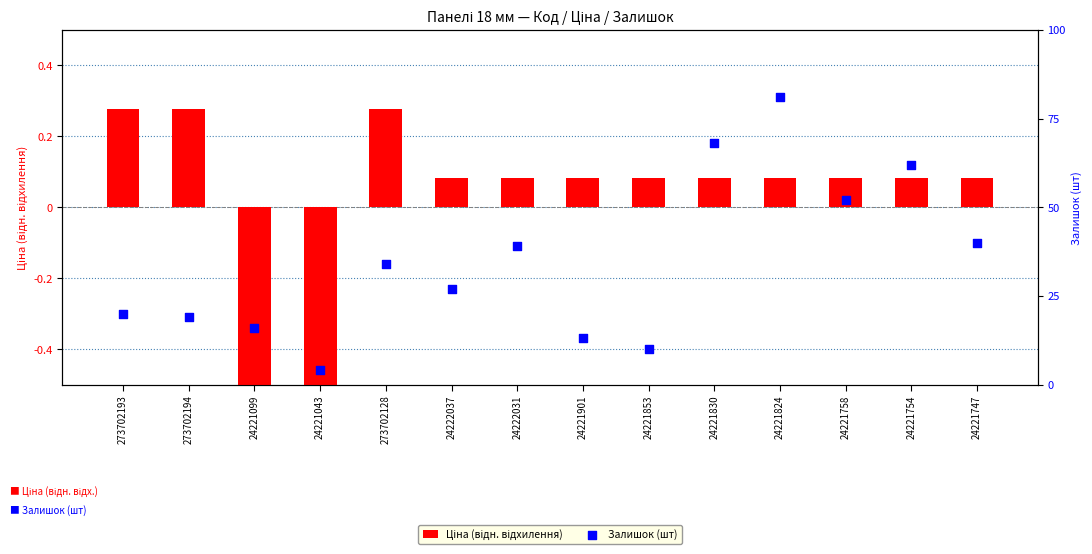

Is the value of Ціна (відн. відхилення) at 24221901 greater than the value of Залишок (шт) at 24221754?

No